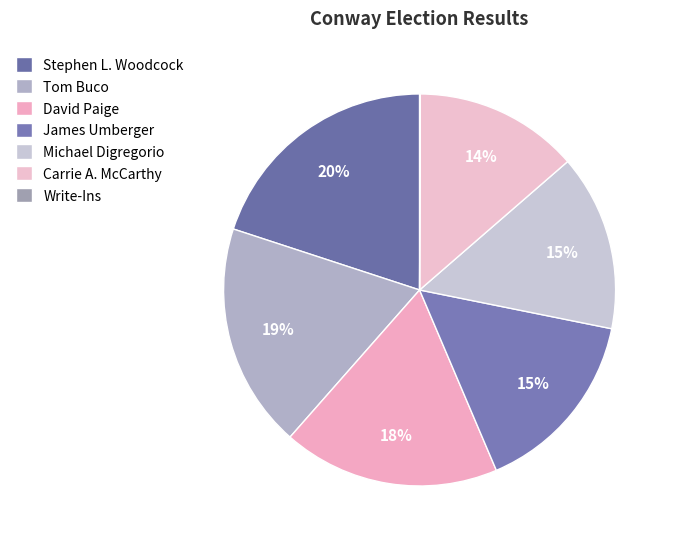

What is the smallest slice in the pie chart?

Write-Ins